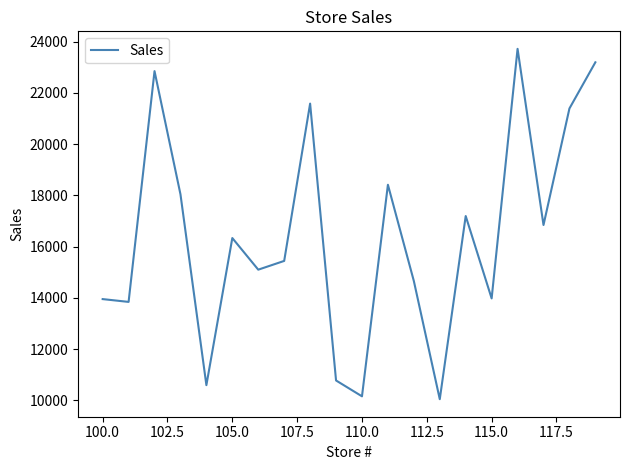

How many categories are shown in the chart?

20